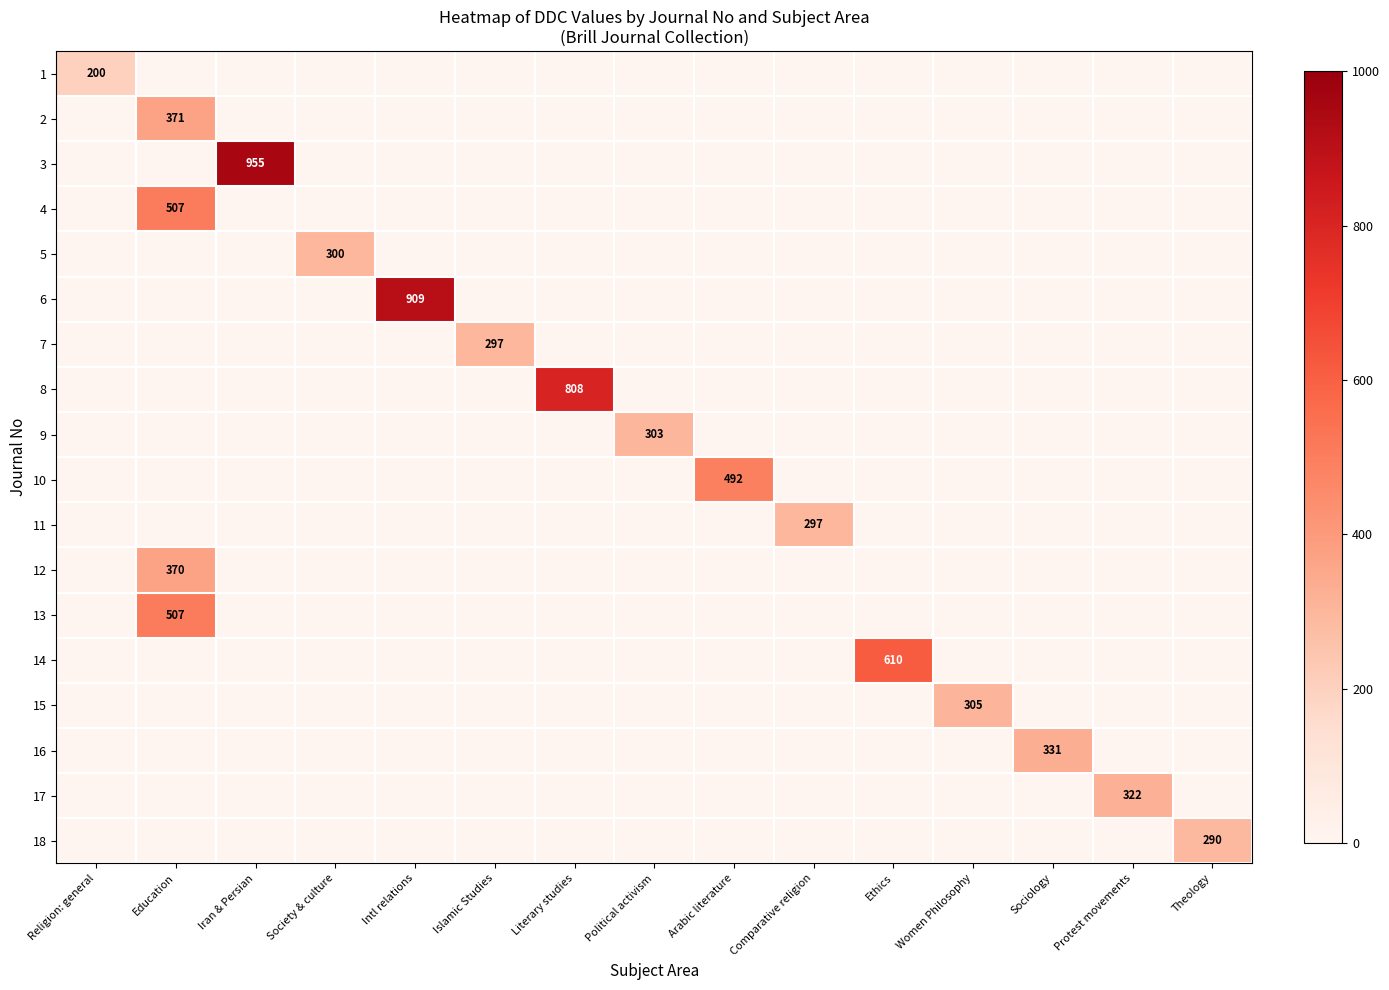

At which label does row_1 reach its peak?

Education